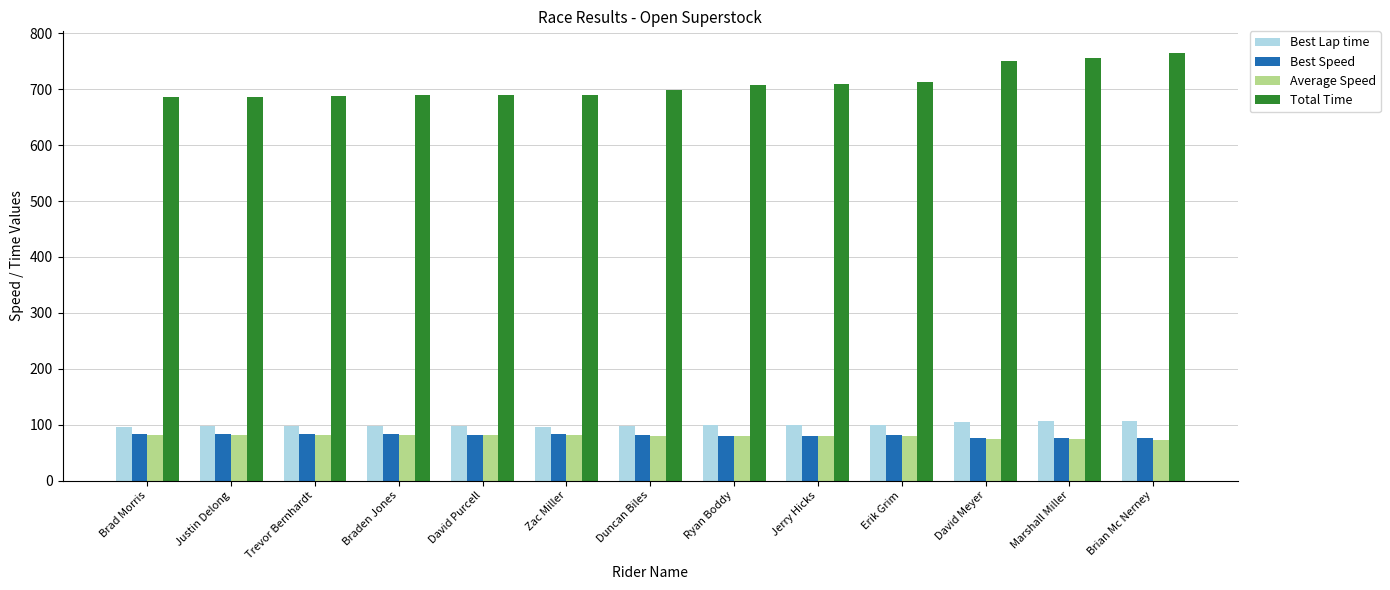

At how many categories does at least one series exceed 512?

13